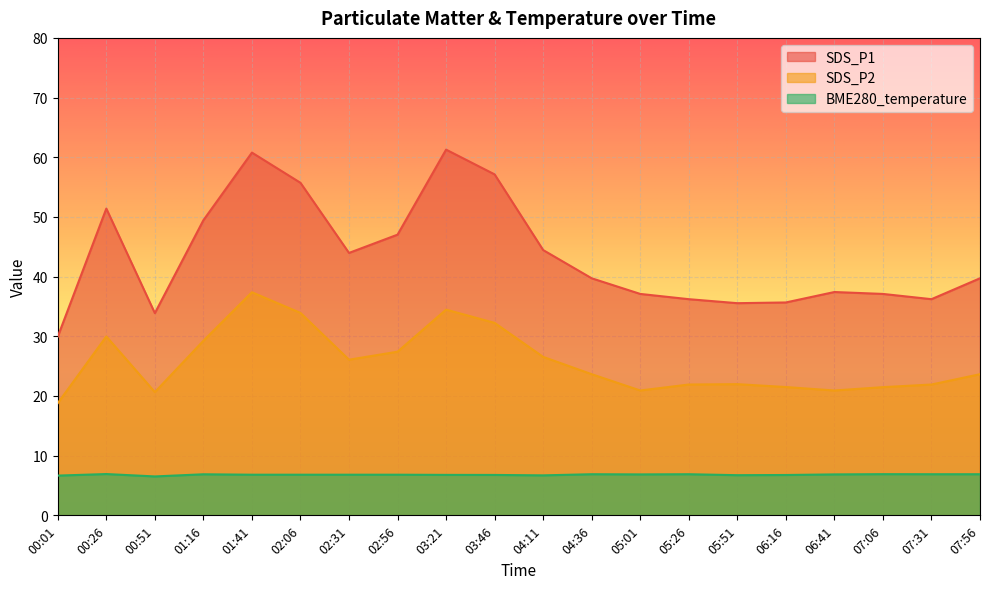

Which has a higher value, 04:36 or 01:16?

01:16